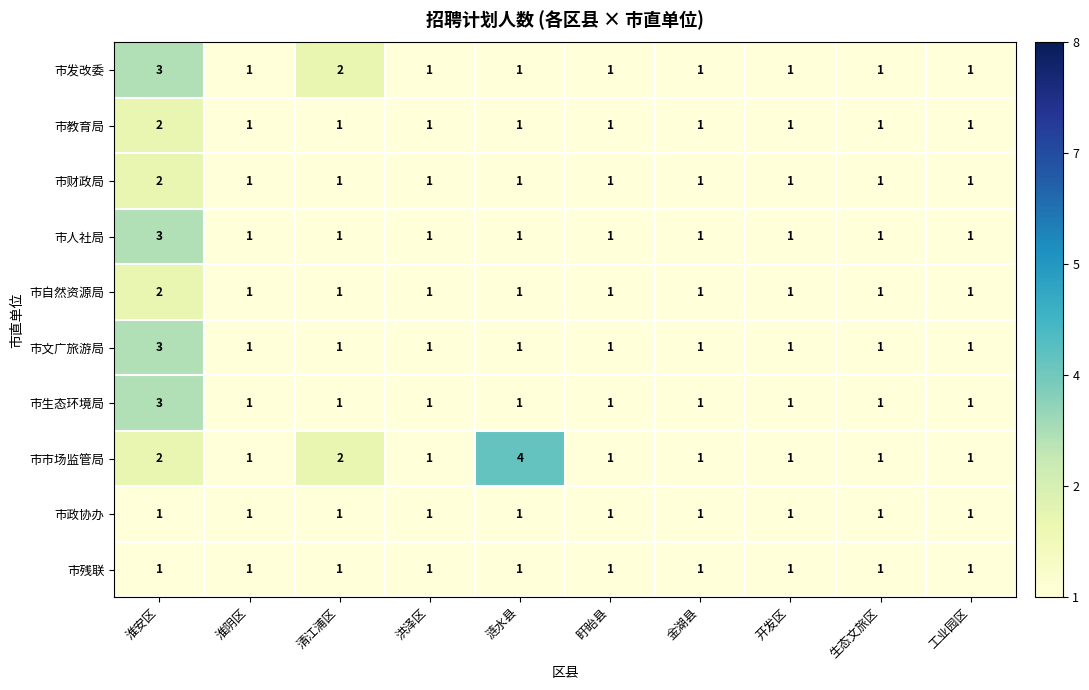

The 市生态环境局 series shows 3 at 淮安区. True or false?

True